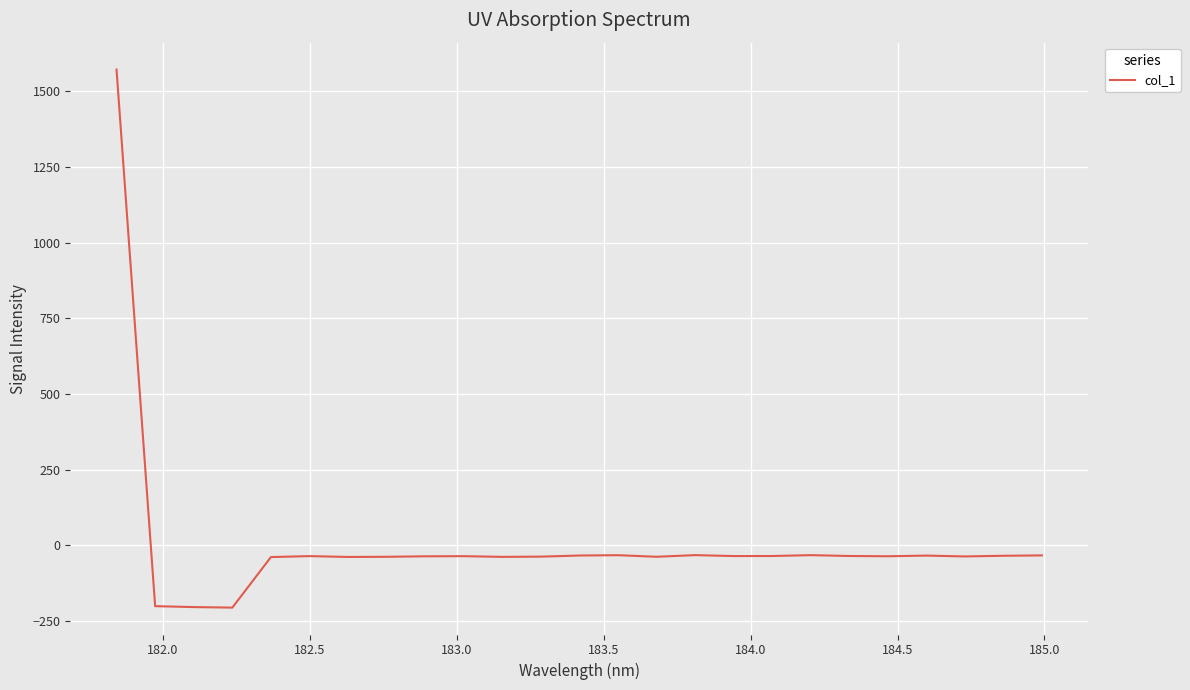

What is the difference between the maximum and minimum values?

1778.2